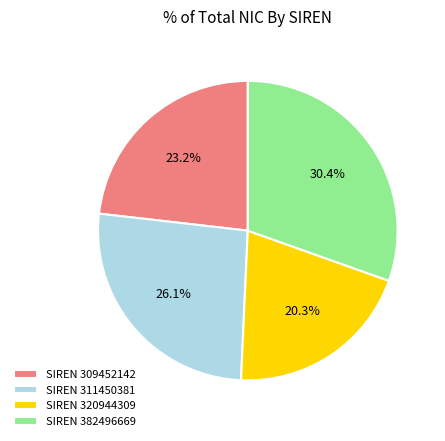

Rank the categories by value from lowest to highest.

SIREN 320944309, SIREN 309452142, SIREN 311450381, SIREN 382496669